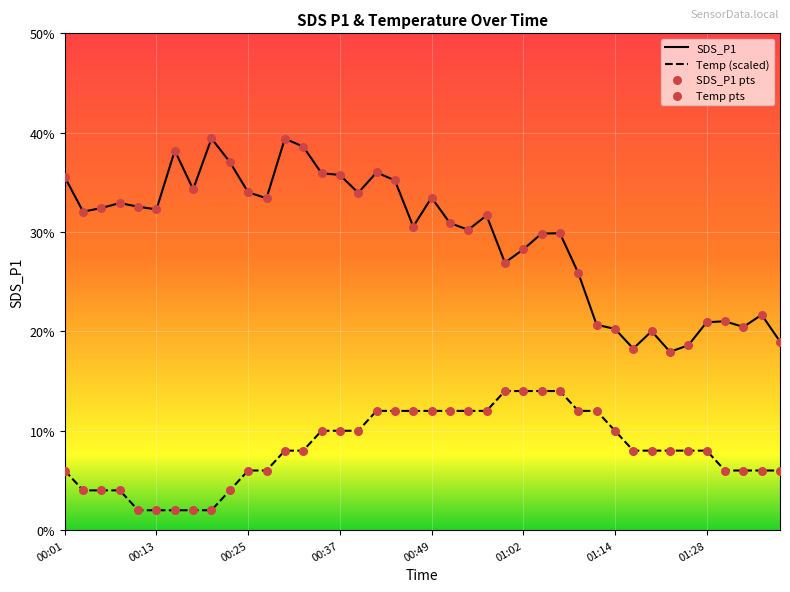

Is the value of Temp at 00:35 greater than the value of SDS_P1 at 00:30?

No